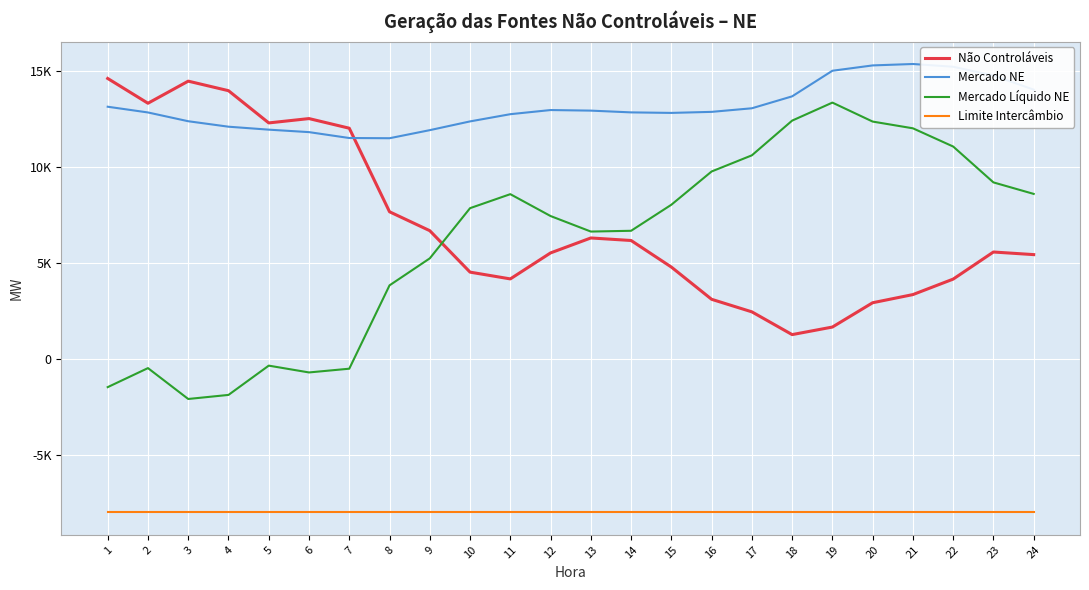

The Mercado Líquido NE series shows 11068 at 22. True or false?

True